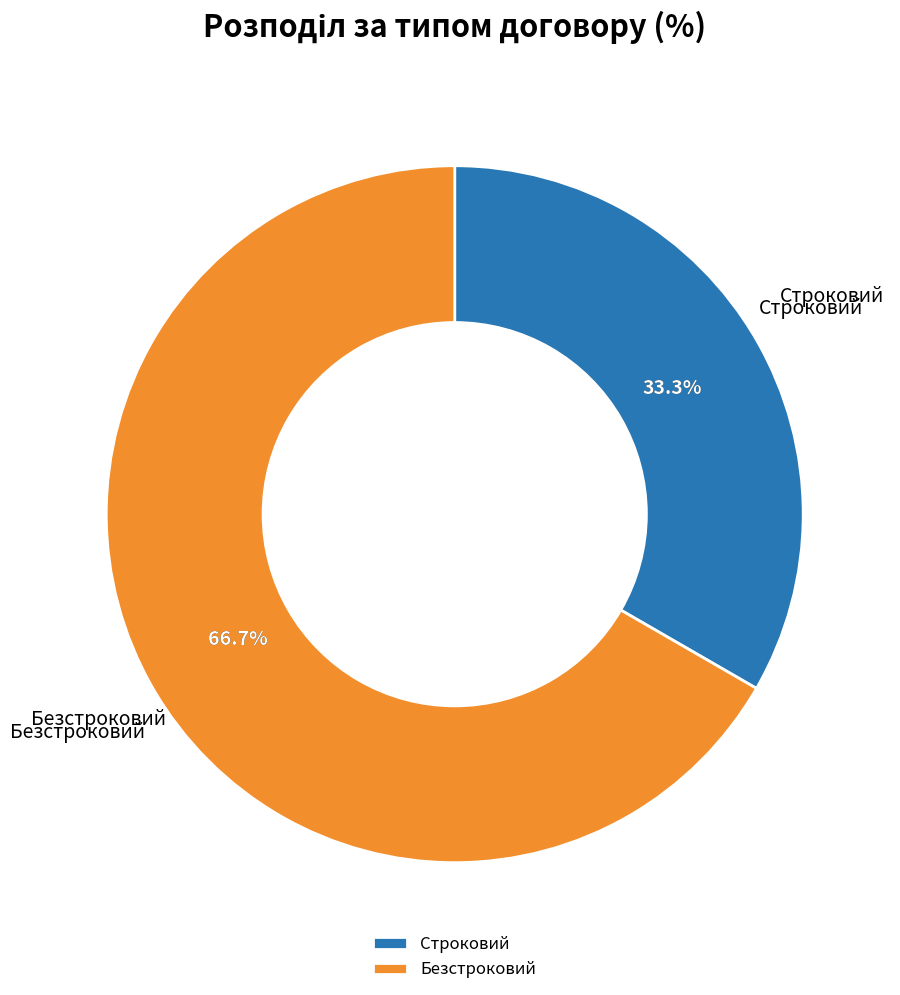

How many segments does this pie chart have?

2